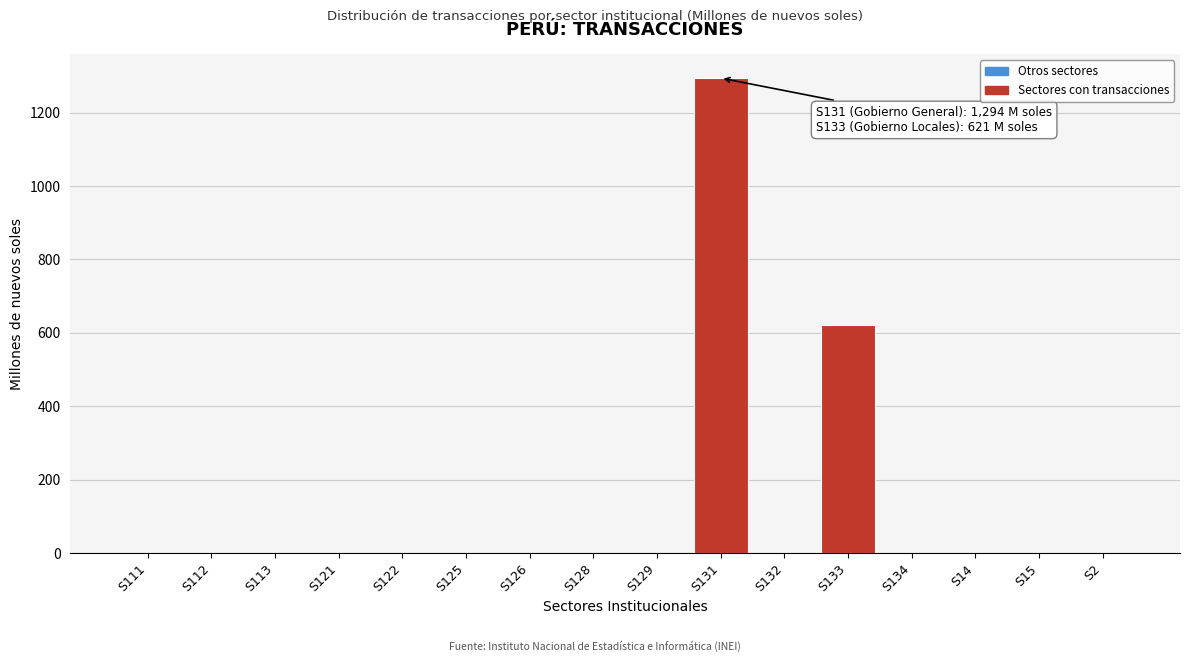

Reading left to right, list all the values displayed in this chart.

S111=0	S112=0	S113=0	S121=0	S122=0	S125=0	S126=0	S128=0	S129=0	S131=1294	S132=0	S133=621	S134=0	S14=0	S15=0	S2=0